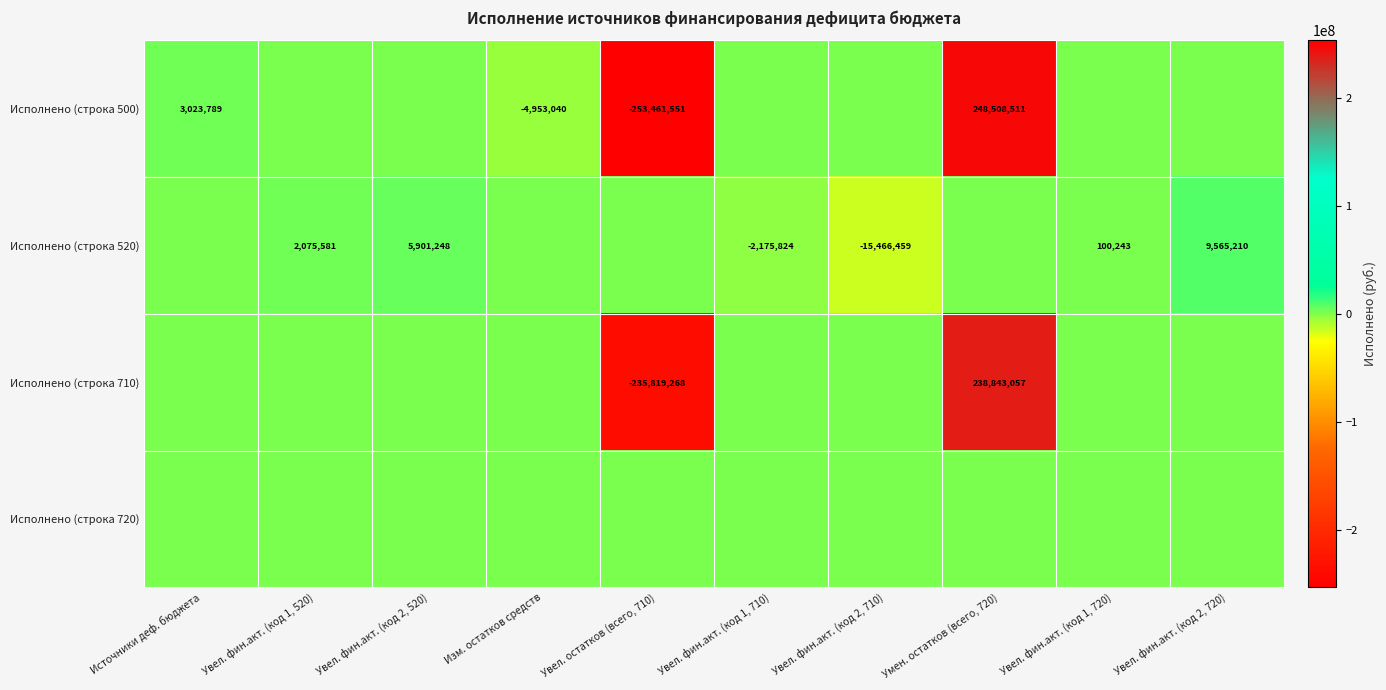

Is the value of Исполнено (строка 710) at Увел. остатков (всего, 710) greater than the value of Исполнено (строка 500) at Умен. остатков (всего, 720)?

No